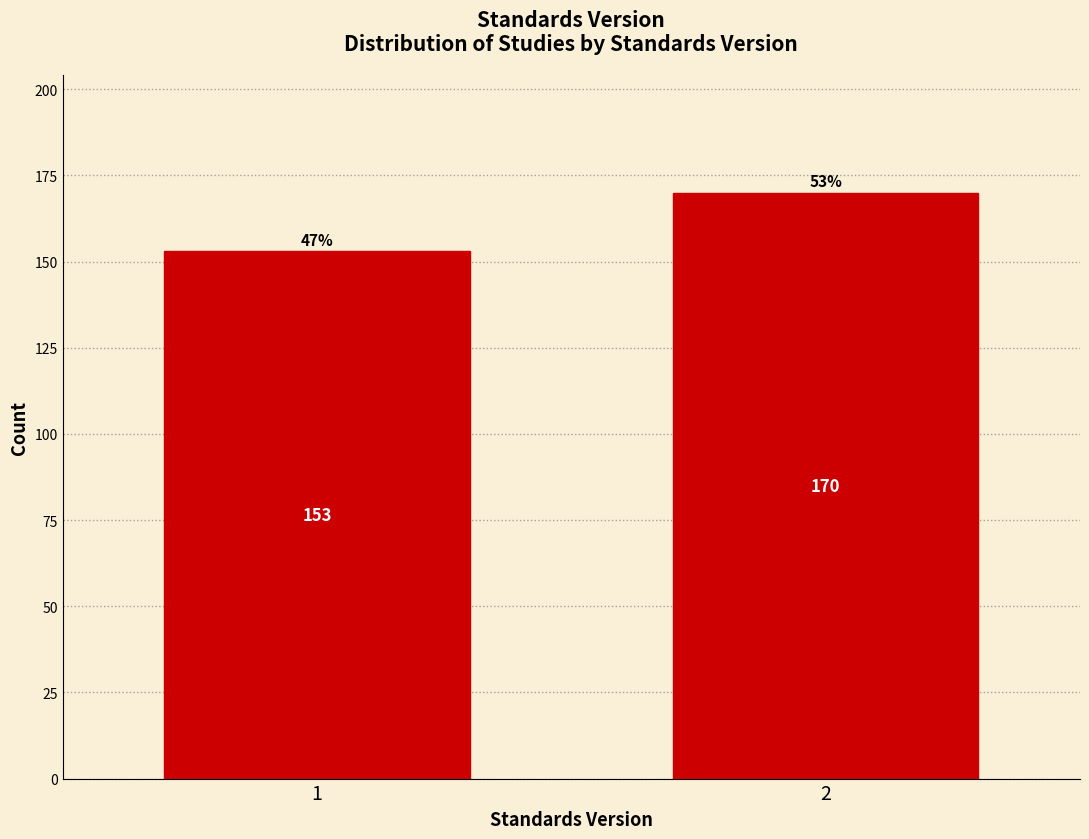

Reading left to right, list all the values displayed in this chart.

1=153	2=170